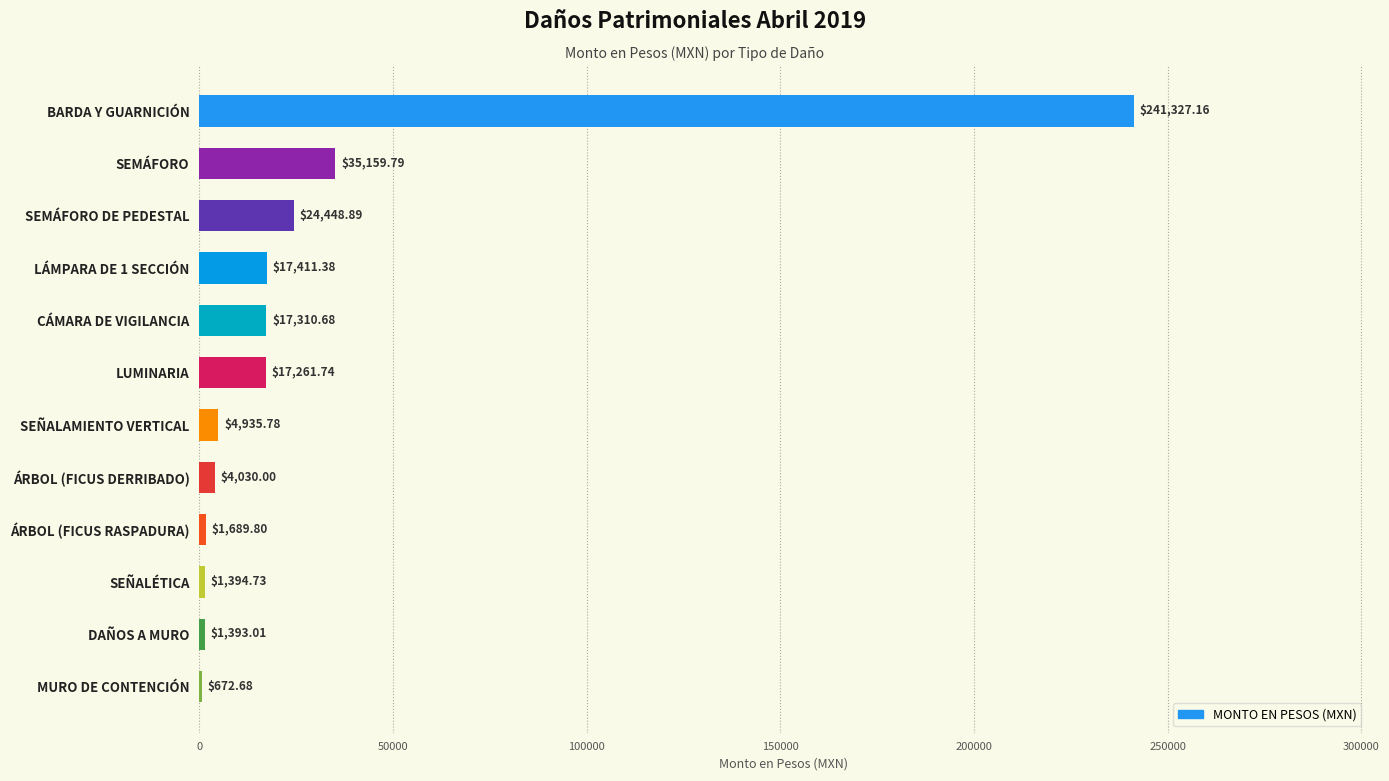

Which has a higher value, SEÑALAMIENTO VERTICAL or CÁMARA DE VIGILANCIA?

CÁMARA DE VIGILANCIA